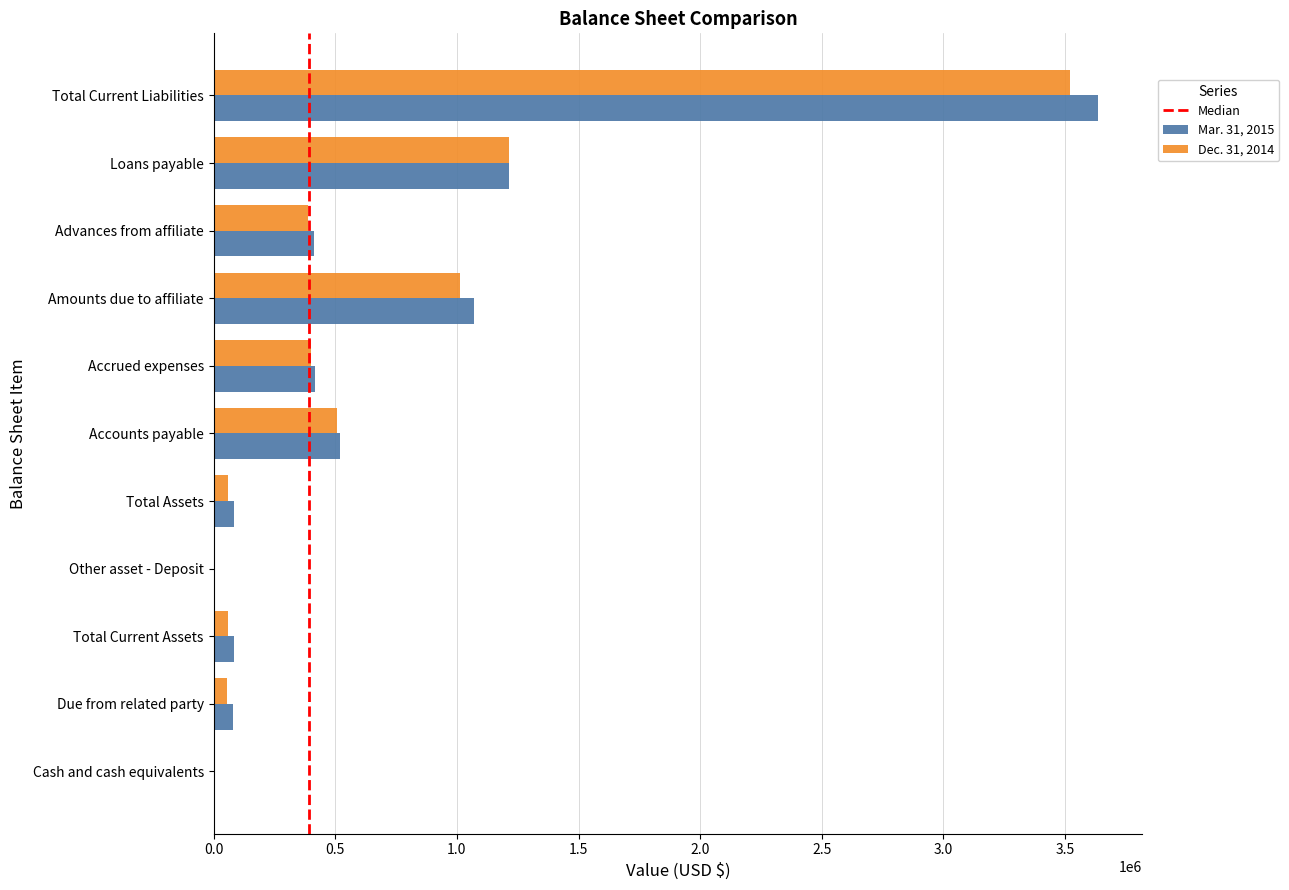

At which category is the sum across all series the highest?

Total Current Liabilities